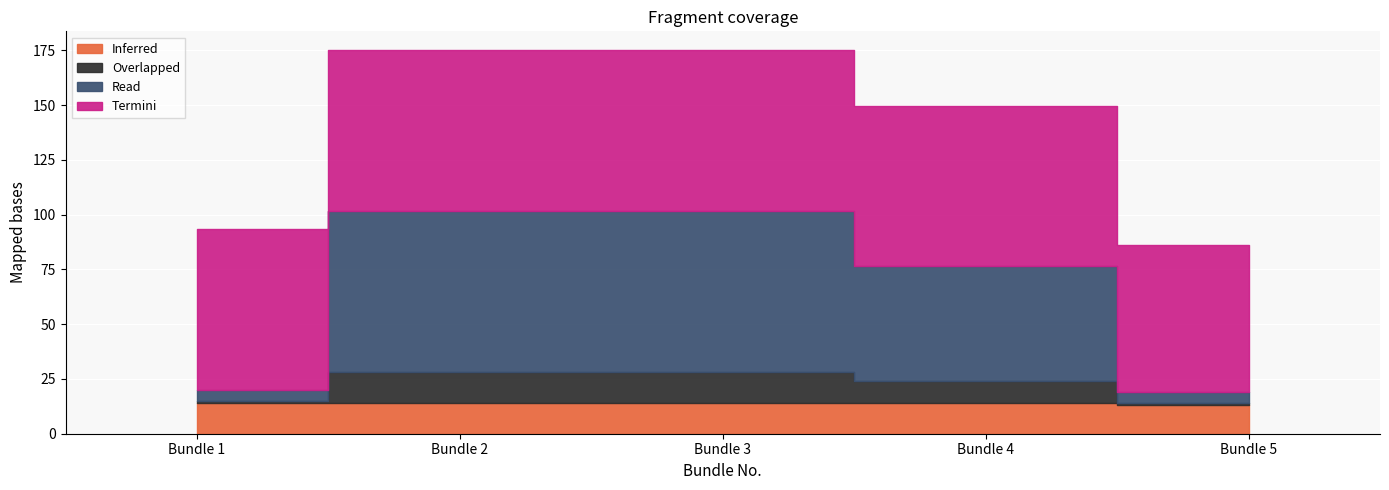

What is the difference between the second highest and minimum values in the Overlapped series?

13.0